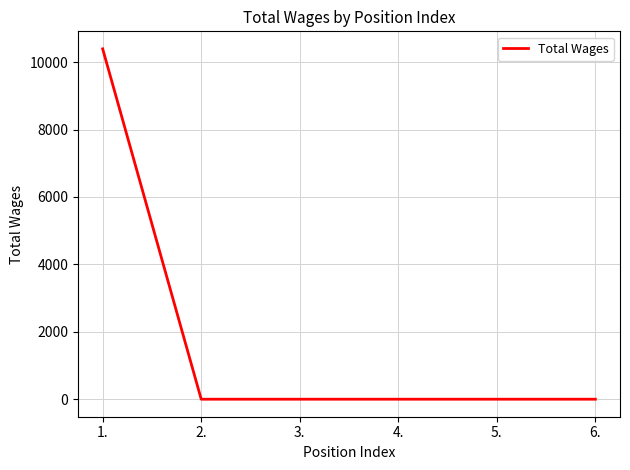

The value at 3. is -6848. True or false?

False